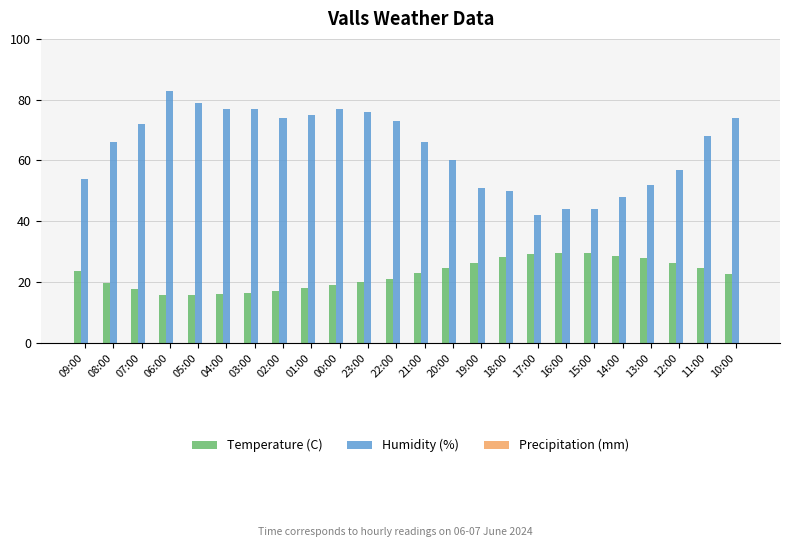

What is the average value of the Temperature (C) series?

22.5